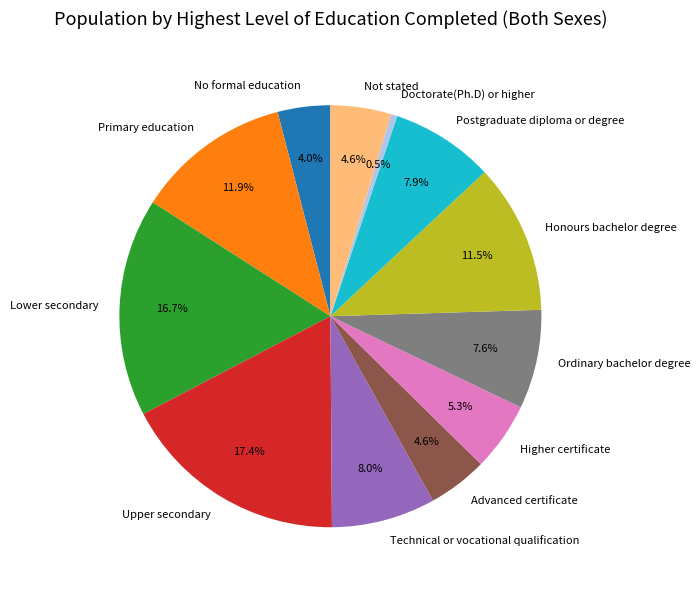

To the nearest percent, what is the difference between the Primary education and Ordinary bachelor degree slice percentages?

4%